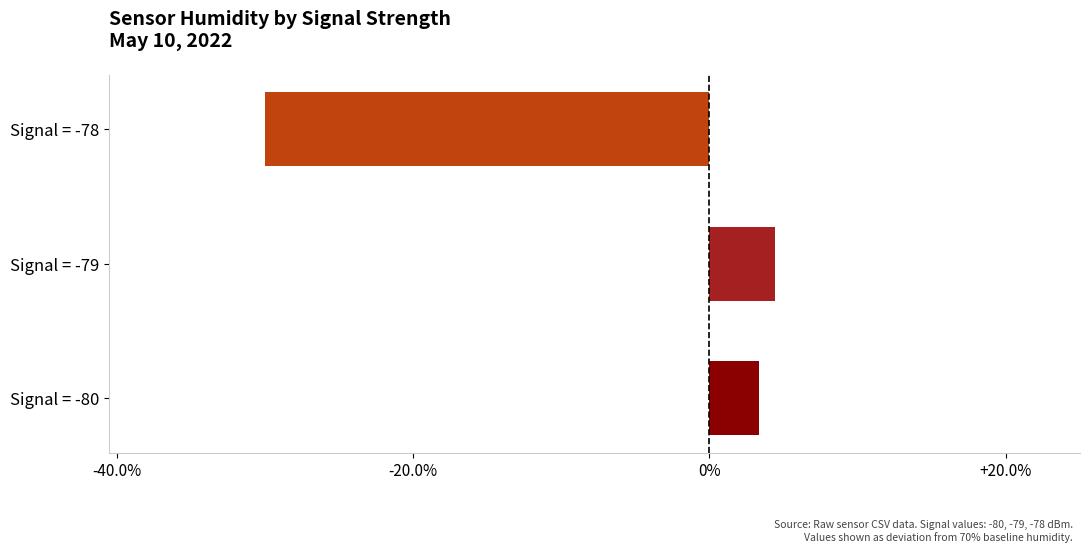

Count the number of categories in the chart.

3